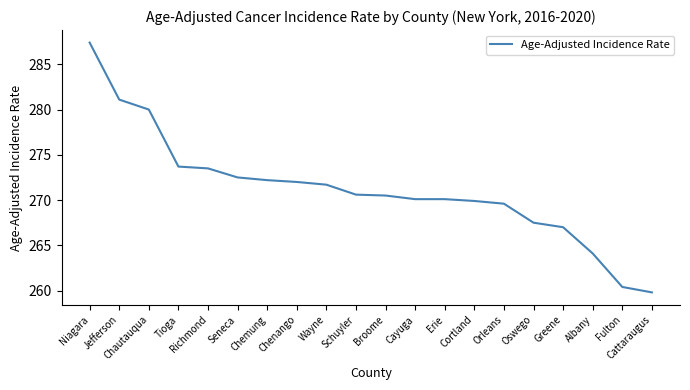

What is the change in value from Chautauqua to Orleans?

-10.4